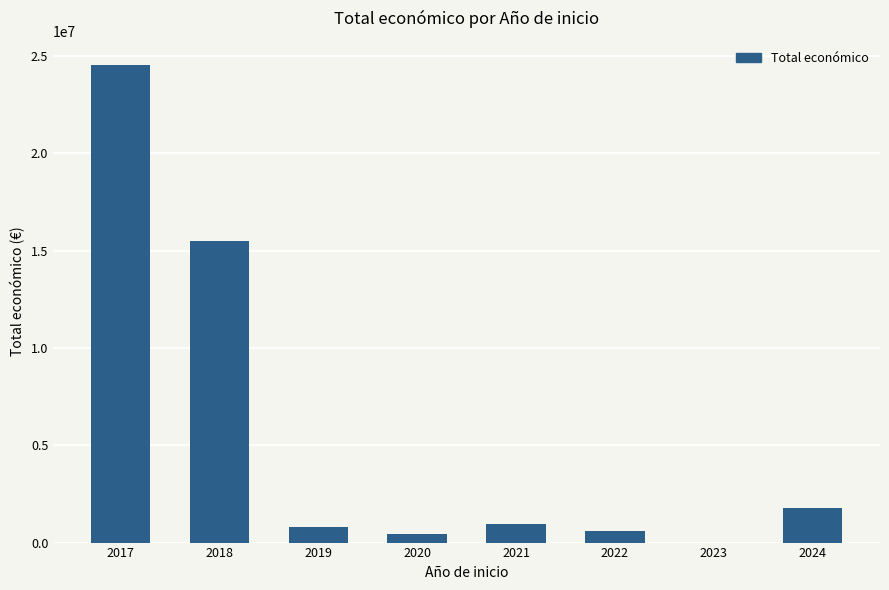

What is the change in value from 2018 to 2021?

-14534025